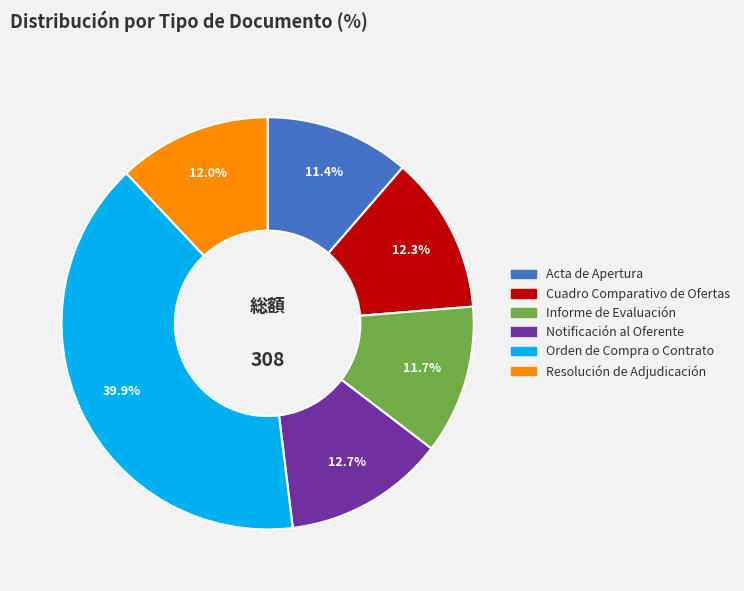

To the nearest percent, what is the combined percentage of Resolución de Adjudicación and Acta de Apertura?

23%